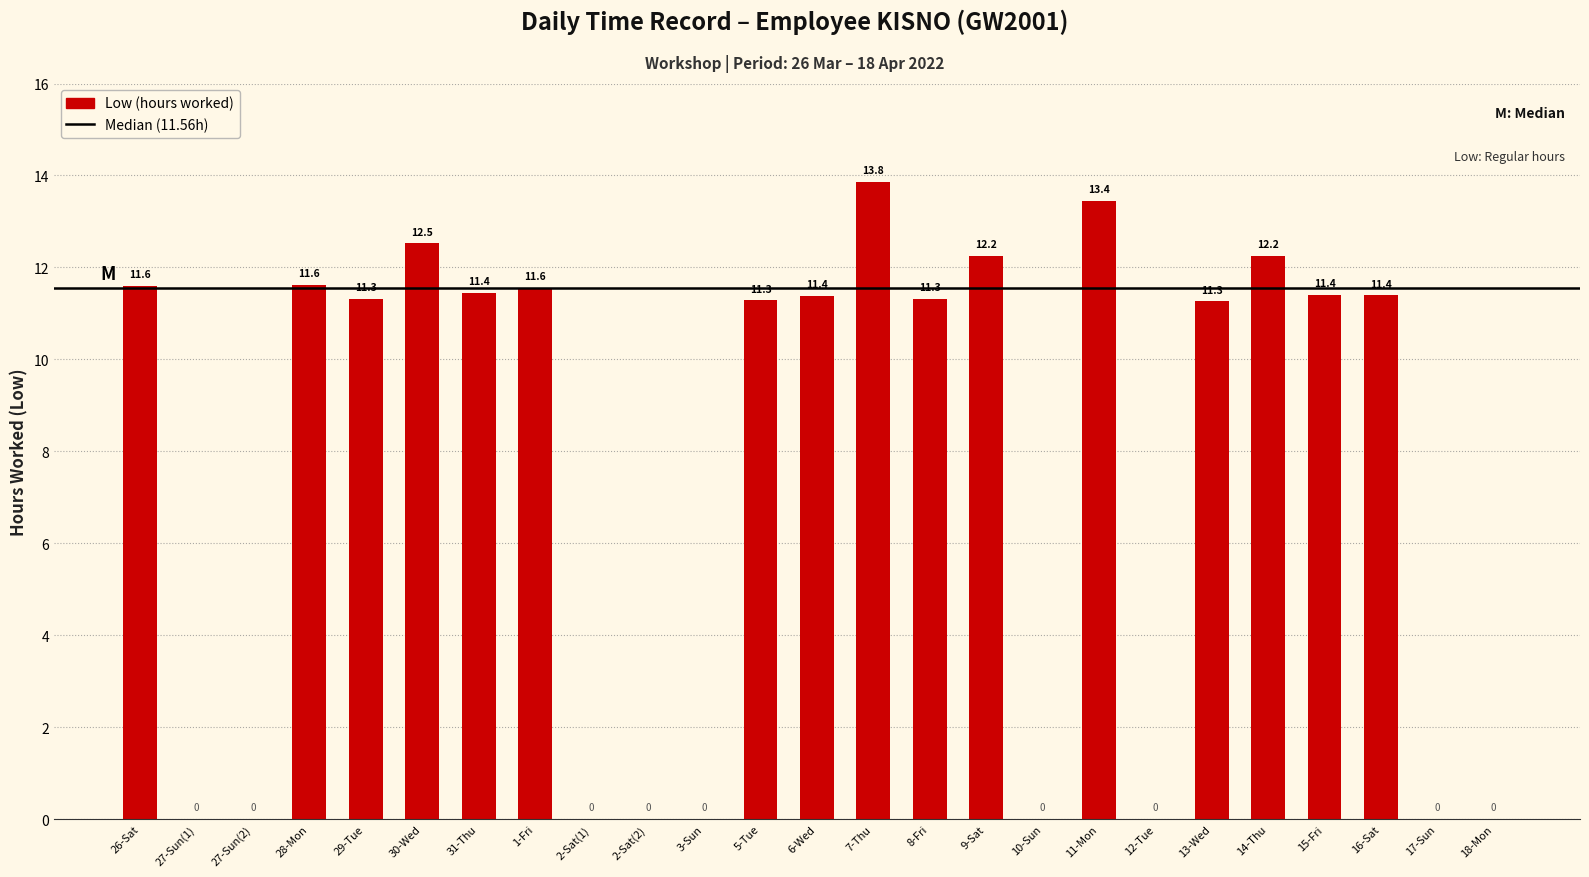

Count the number of values greater than 11.

16